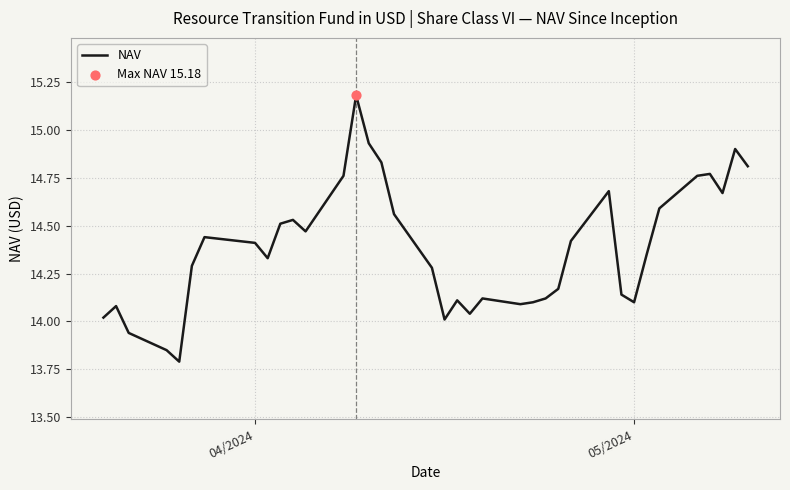

What is the difference between the maximum and minimum values?

1.4